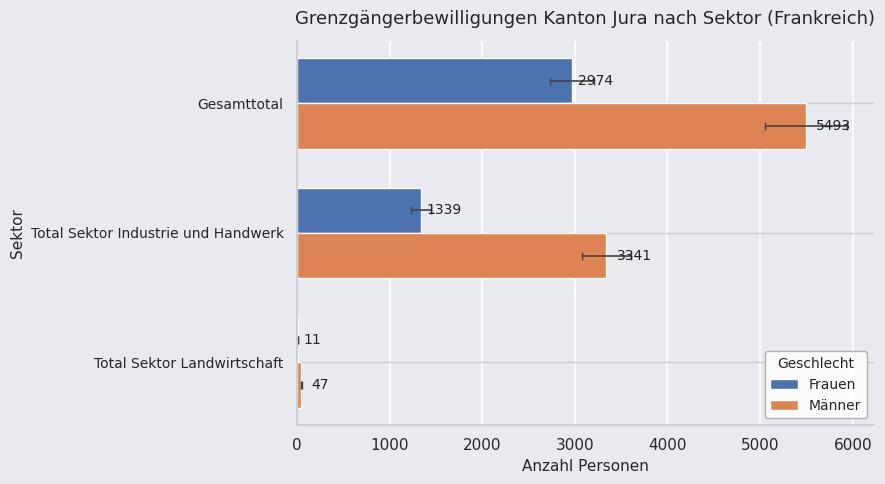

The value of Frauen at Total Sektor Landwirtschaft is 6. True or false?

False